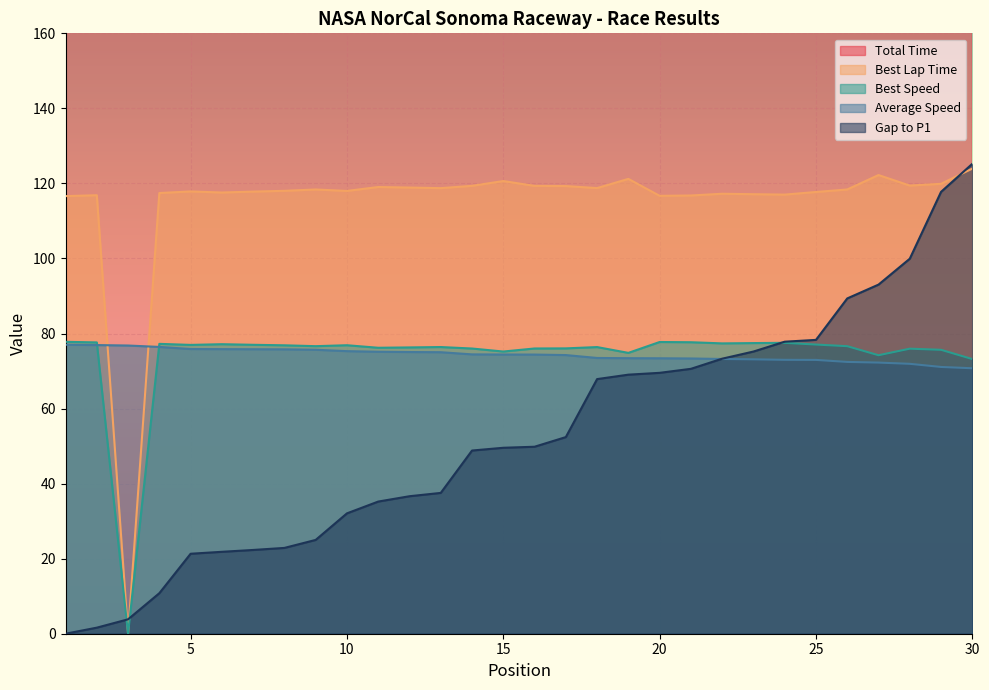

The value of Total Time at 15 is 1463.1. True or false?

True